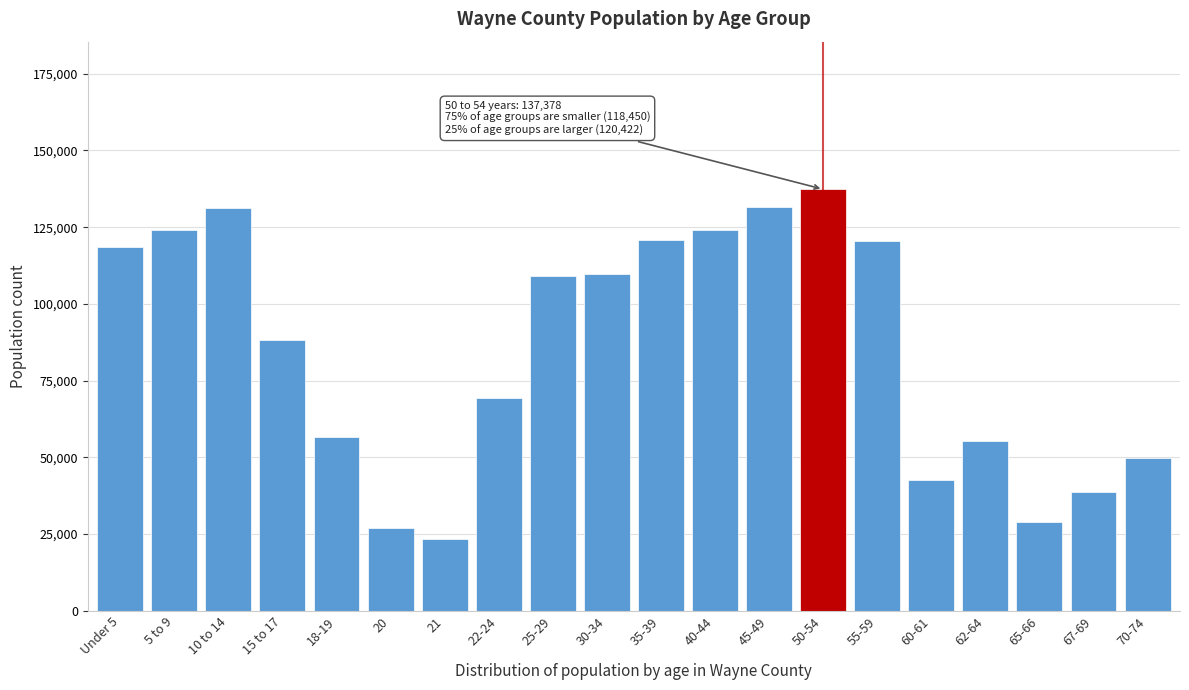

What is the sum of all values?

1707436